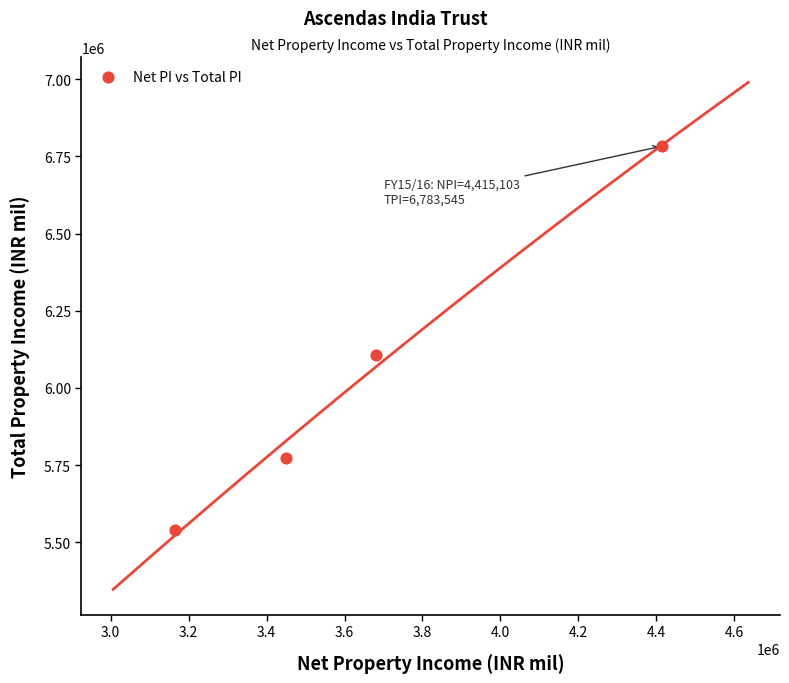

What is the average Y value?

6051417